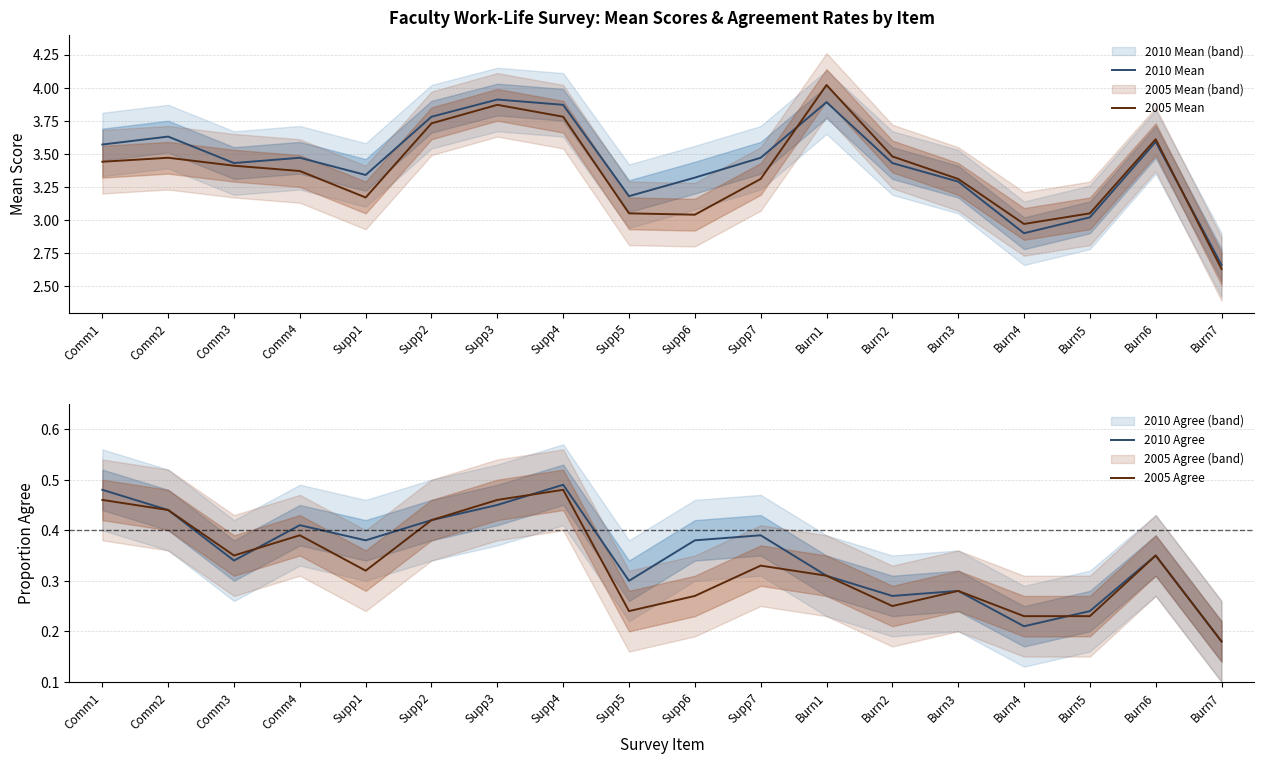

How many values in the 2005 Mean series exceed 3?

16